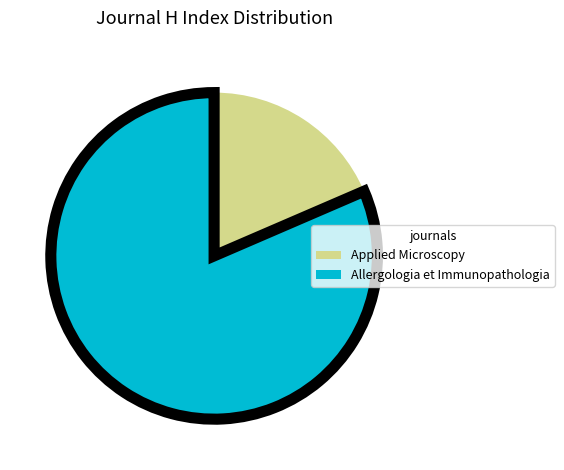

The Applied Microscopy slice represents 19% of the pie. True or false?

True